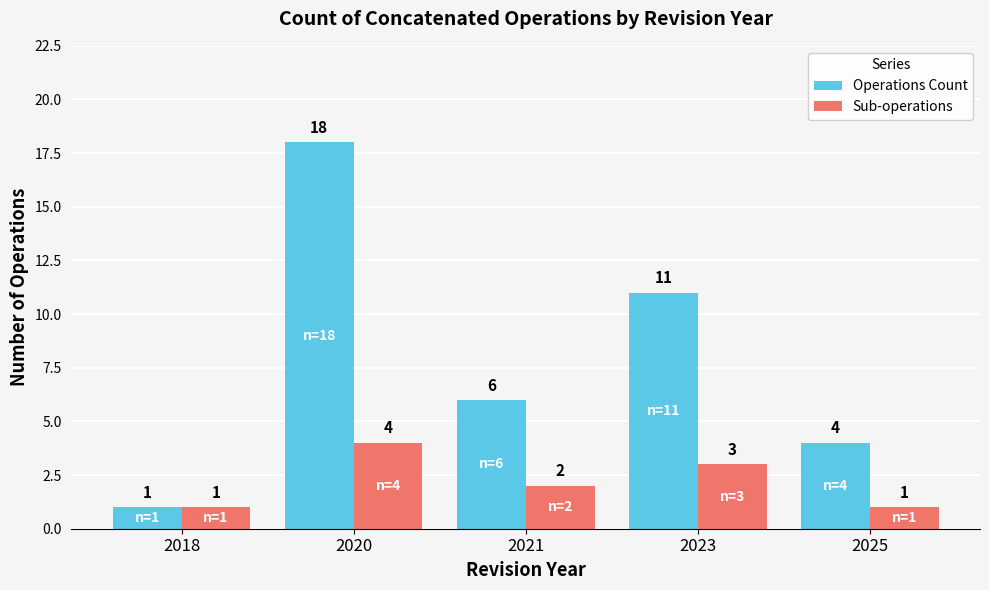

What is the average value of the Operations Count series?

8